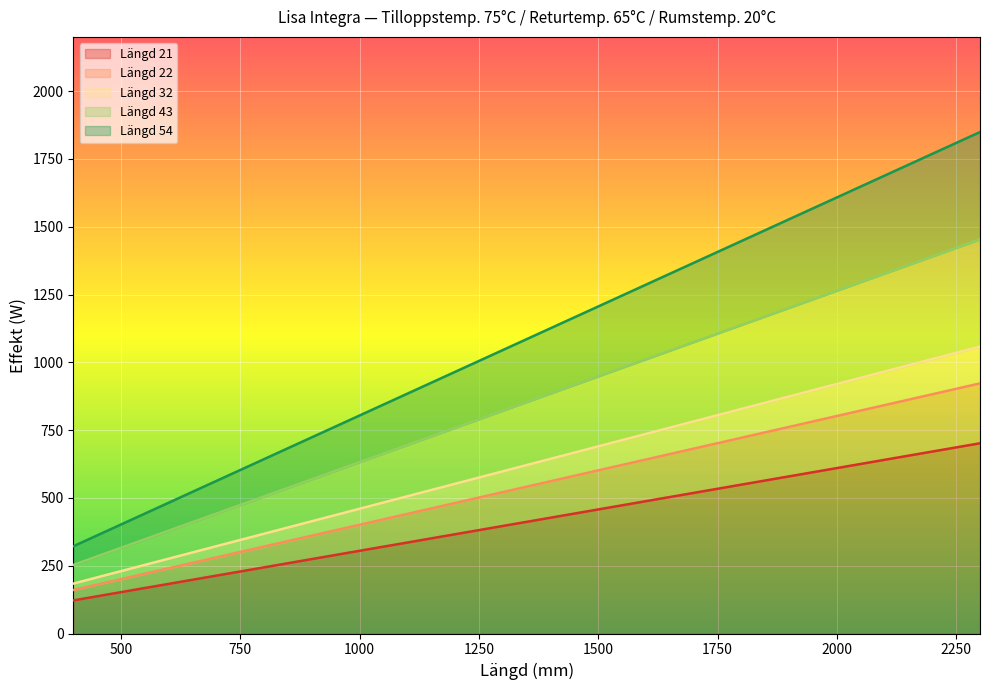

What is the minimum value for Längd 21?

122.0